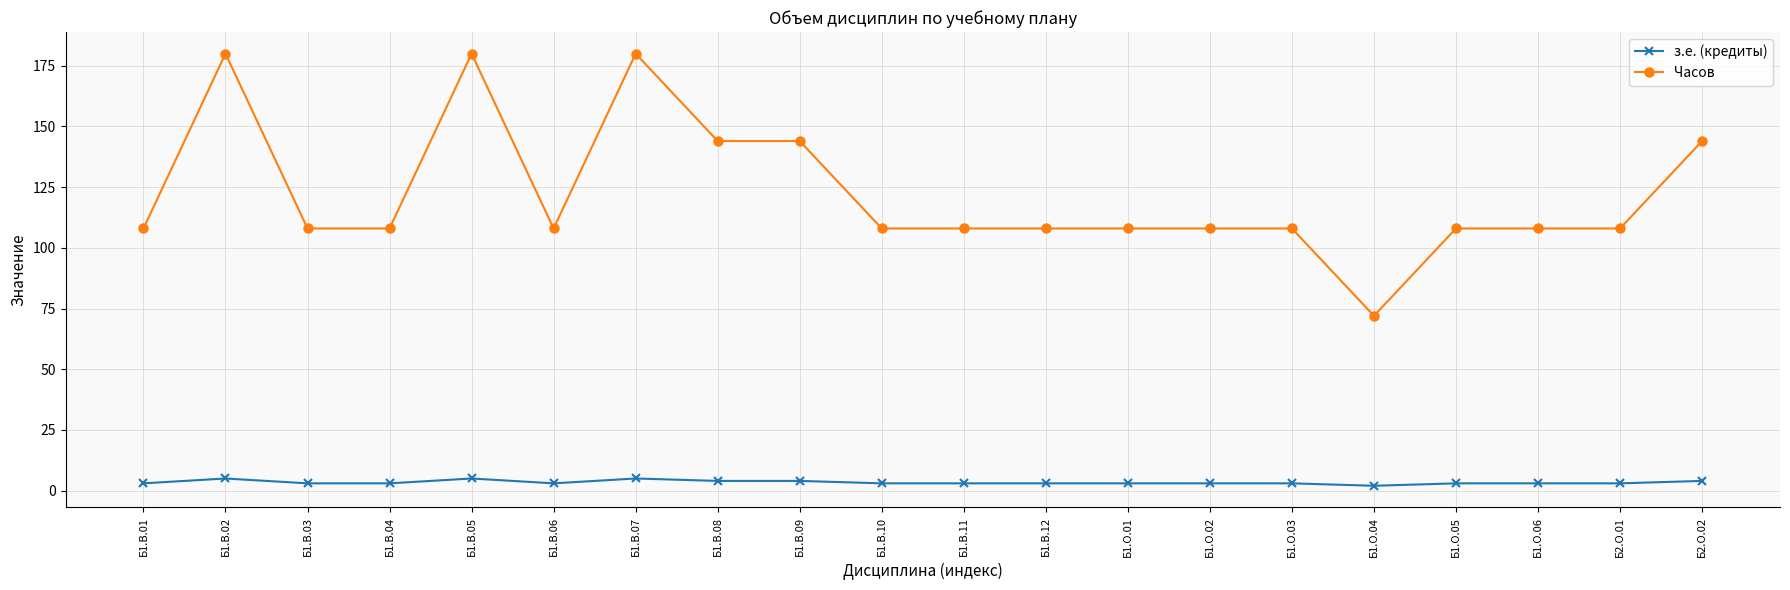

What is the total value across all series at Б1.В.08?

148